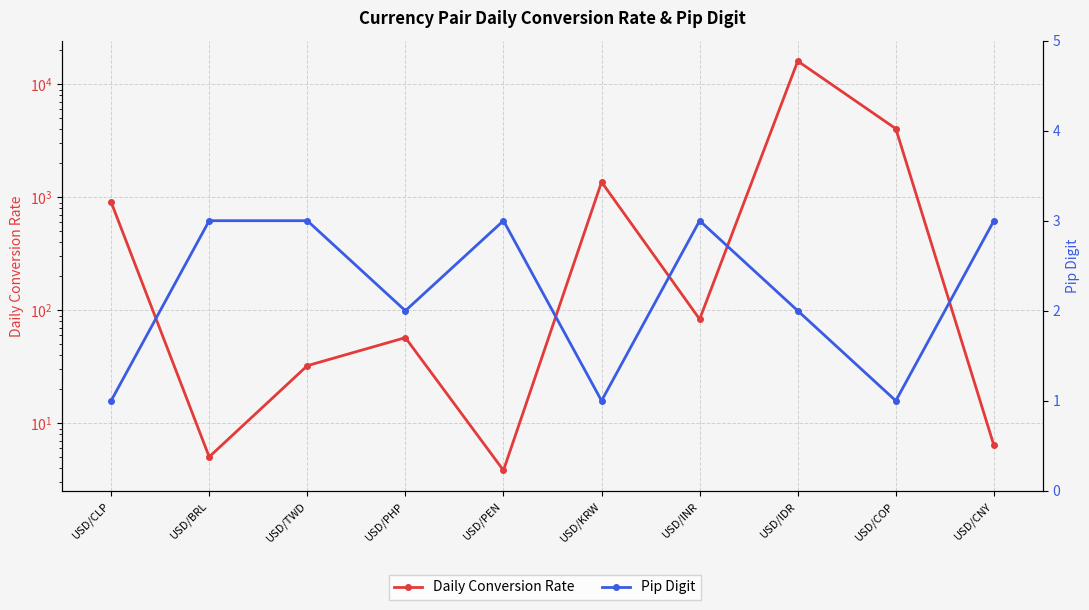

How many series are shown in this chart?

2